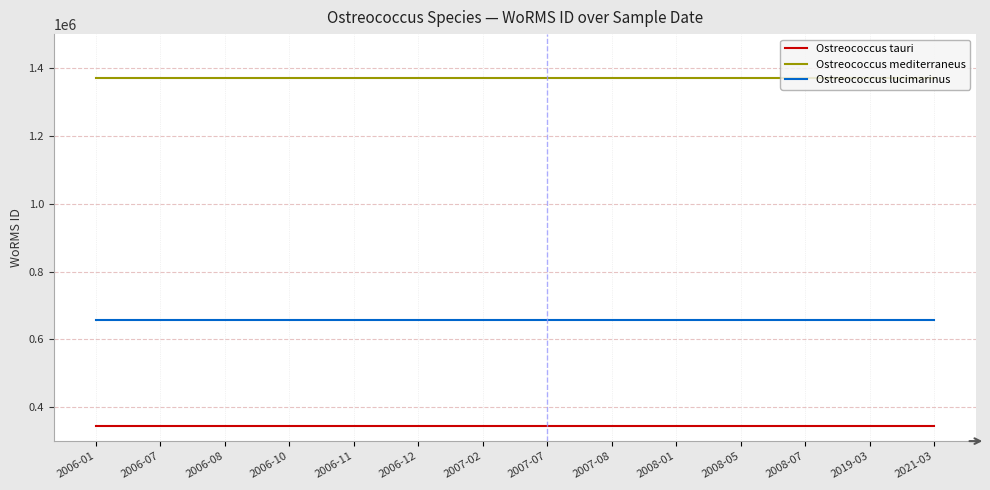

List the series in order of their peak value, highest first.

Ostreococcus mediterraneus, Ostreococcus lucimarinus, Ostreococcus tauri